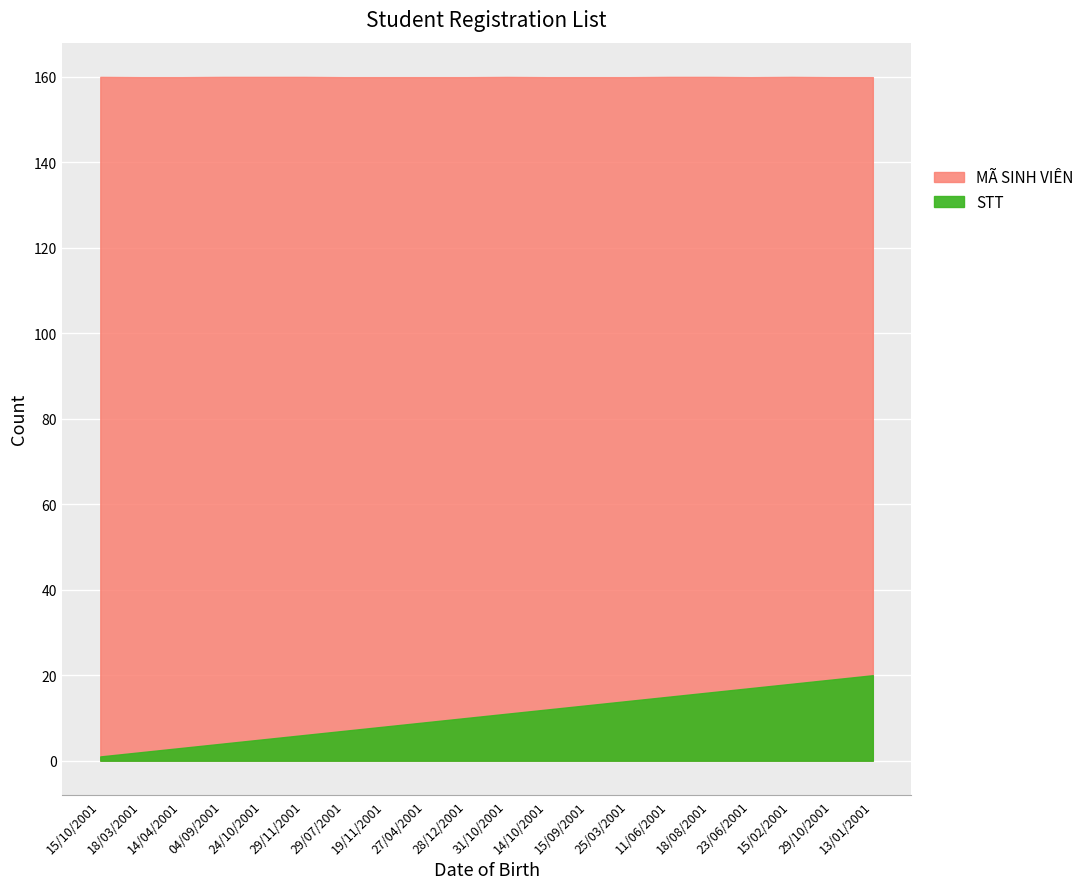

Reading right to left, transcribe all the data shown in this chart.

STT: 20	19	18	17	16	15	14	13	12	11	10	9	8	7	6	5	4	3	2	1
MÃ SINH VIÊN: 25208615684	25208615624	25218615792	25208608559	25218614320	25218610320	25208603184	25208601766	25208613861	25217213775	25208601740	25208613134	25208603610	25208616981	25218600361	25218611971	25218610598	25208617357	25208611167	25218610845